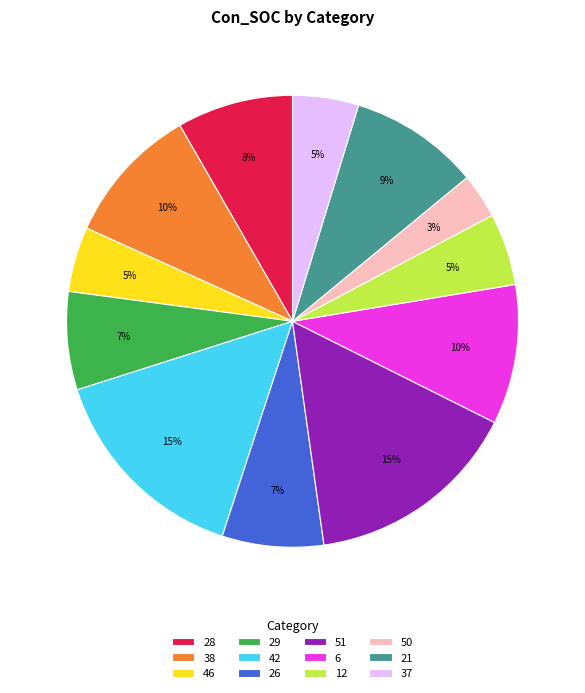

To the nearest percent, what is the average slice percentage?

8%